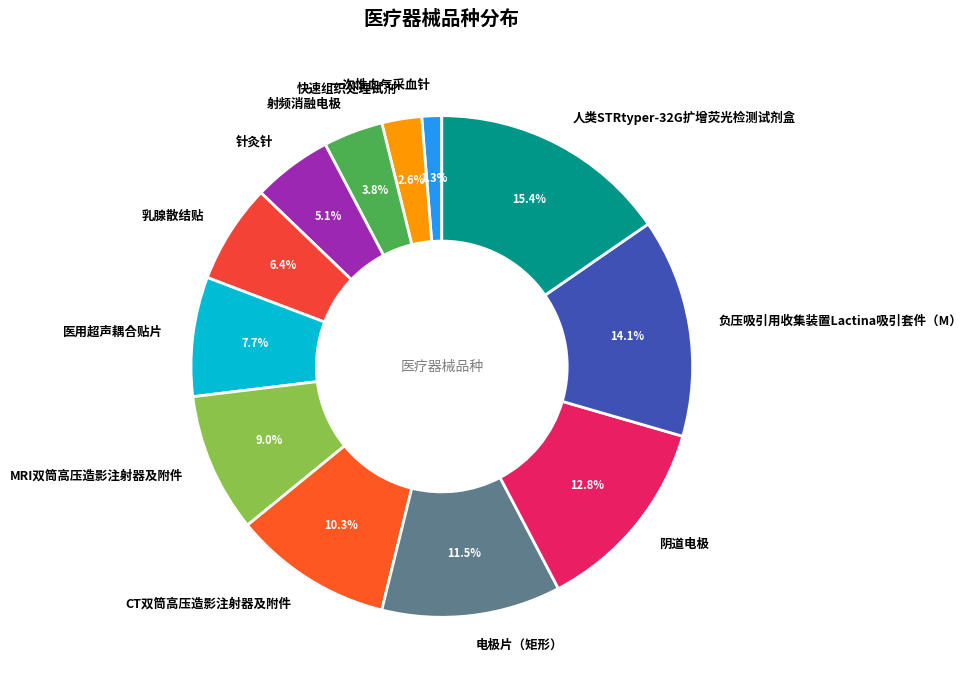

To the nearest percent, what is the difference between the largest and smallest slice percentages?

14%